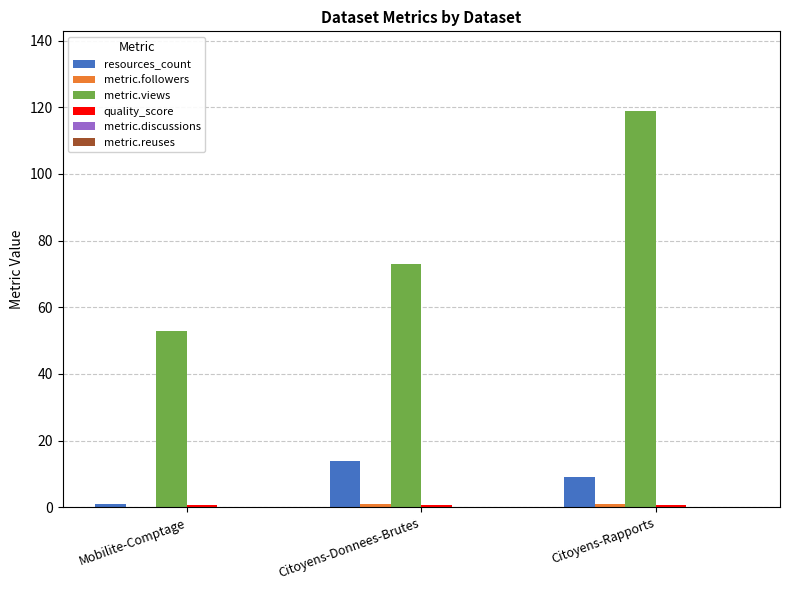

True or false: metric.views has a value of 172.8 at Citoyens-Rapports.

False